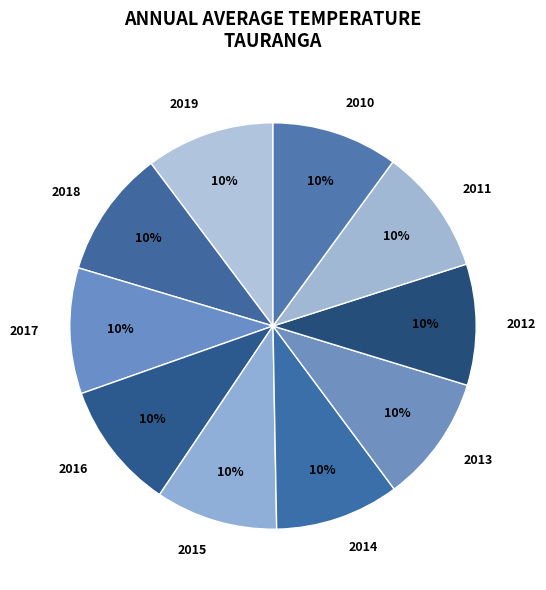

Approximately how many times larger is the value at 2018 compared to 2016?

1.0